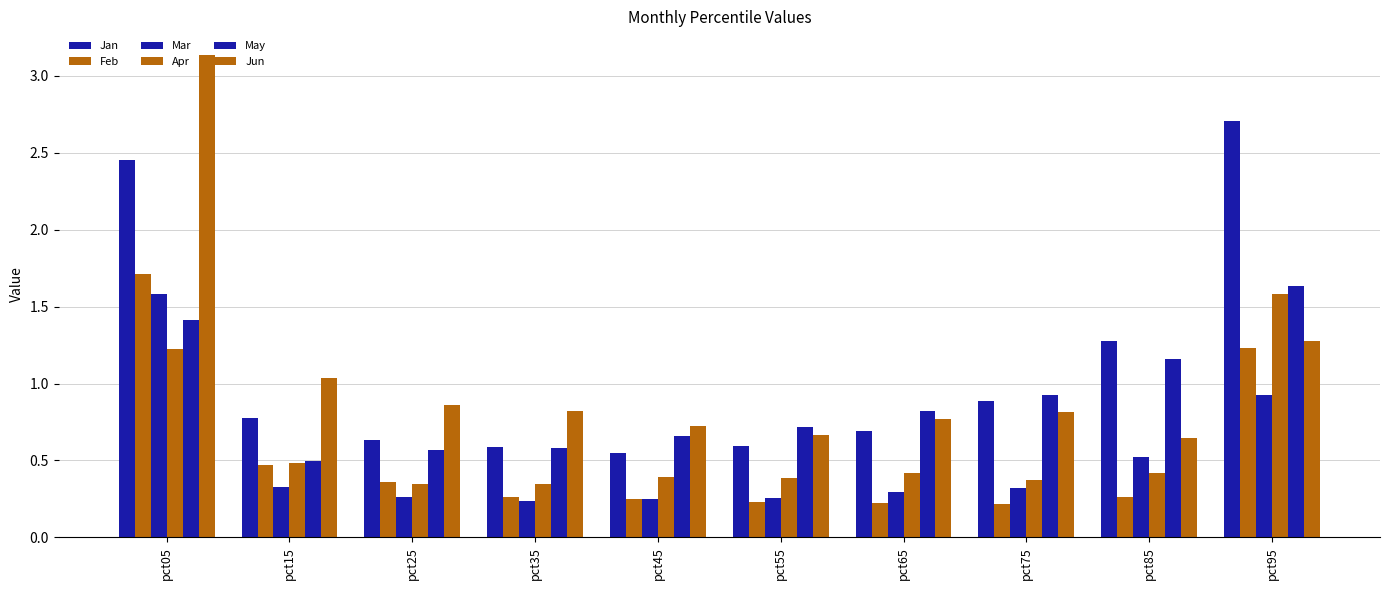

Which series has the largest total across all categories?

Jan